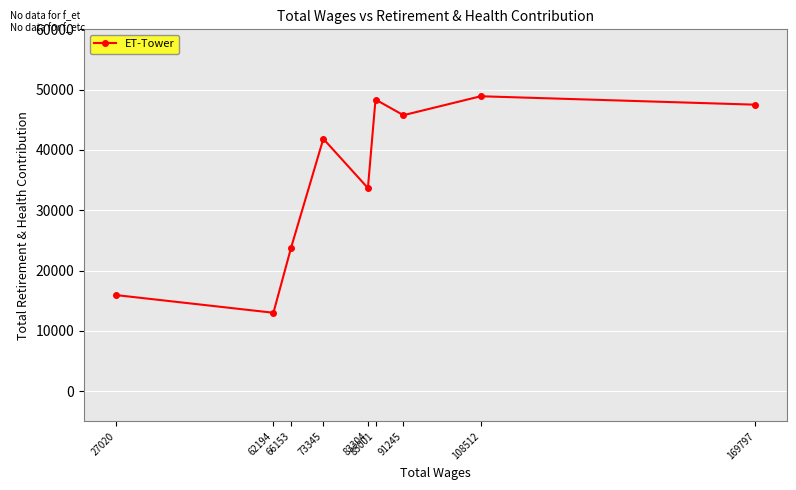

What is the difference between the maximum and second lowest values?

32955